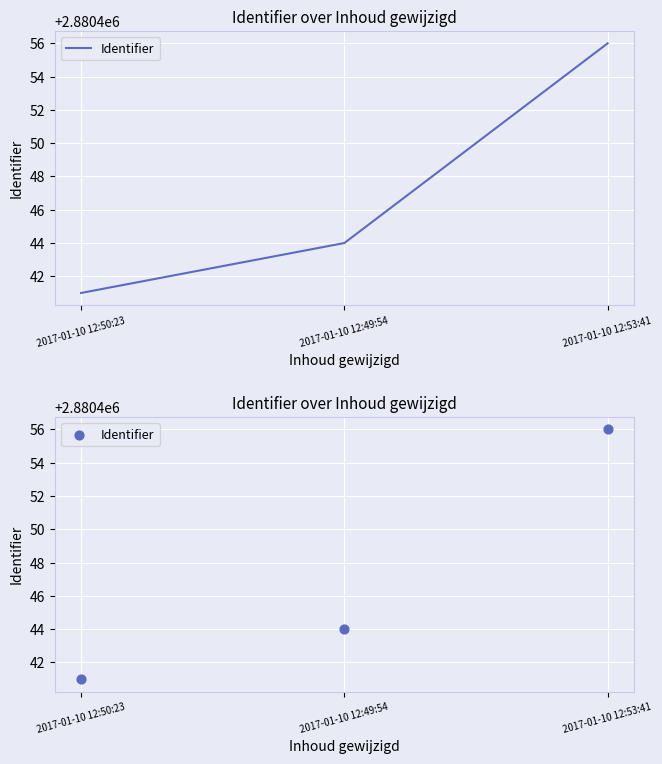

What is the change in value from 2017-01-10 12:50:23 to 2017-01-10 12:53:41?

+15